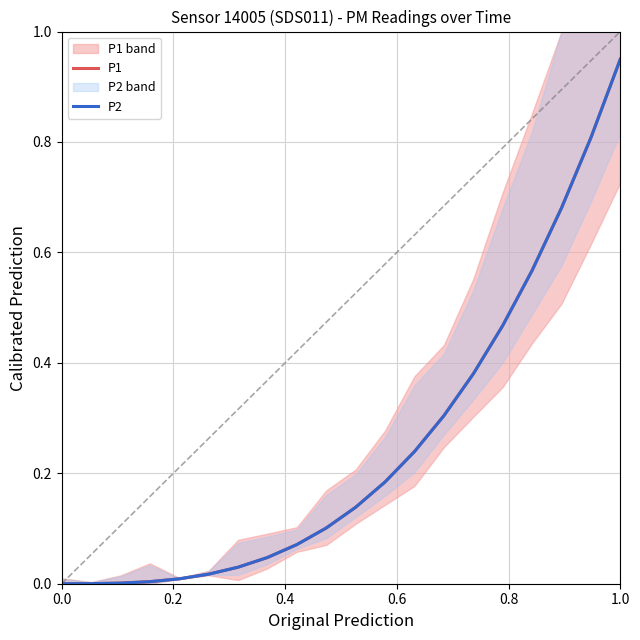

Reading left to right, what are all the values shown in this chart?

P1: 0.0	0.0	0.0	0.0	0.0	0.0	0.0	0.0	0.1	0.1	0.1	0.2	0.2	0.3	0.4	0.5	0.6	0.7	0.8	1.0
P2: 0.0	0.0	0.0	0.0	0.0	0.0	0.0	0.0	0.1	0.1	0.1	0.2	0.2	0.3	0.4	0.5	0.6	0.7	0.8	1.0